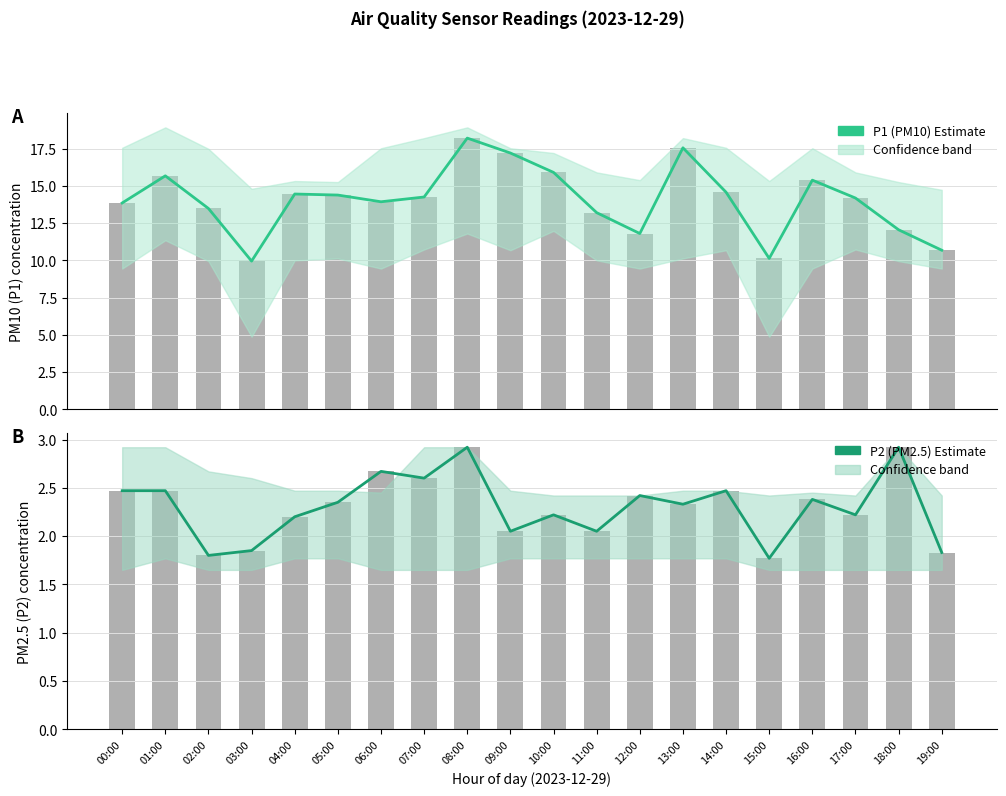

What is the value of the P2 (PM2.5) Estimate bar at the 2nd from the left?

2.5